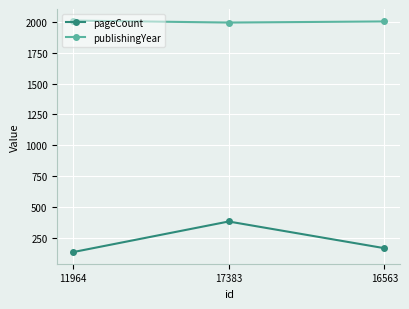

What is the average value of the publishingYear series?

2002